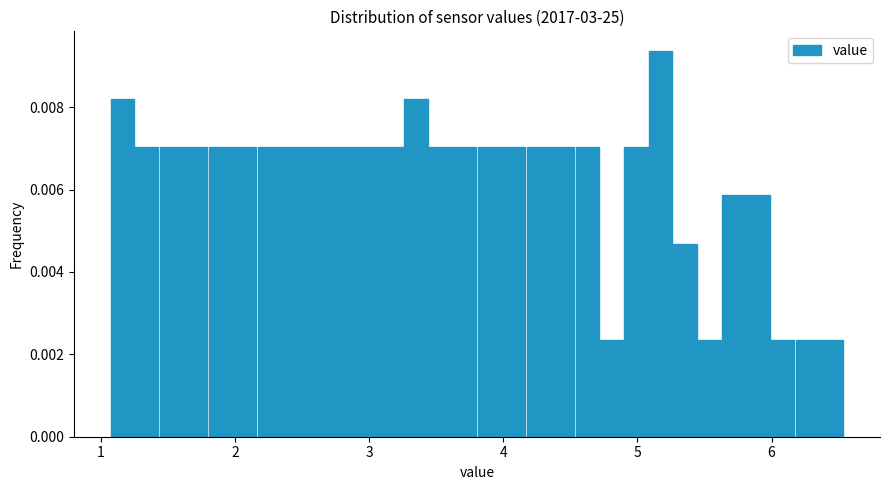

Around what value on the x-axis is the tallest bar? Give the approximate position of its centre, as read against the axis.

5.2